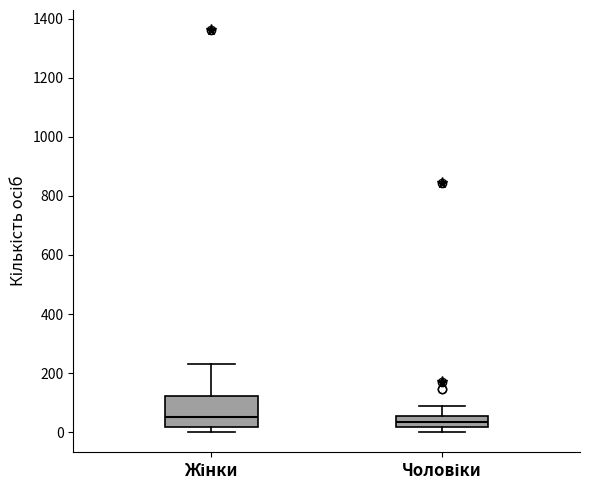

Where does the median line of the box for Чоловіки sit on the y-axis? The values are not printed on the chart, so give them approximately, as read against the axis.

40